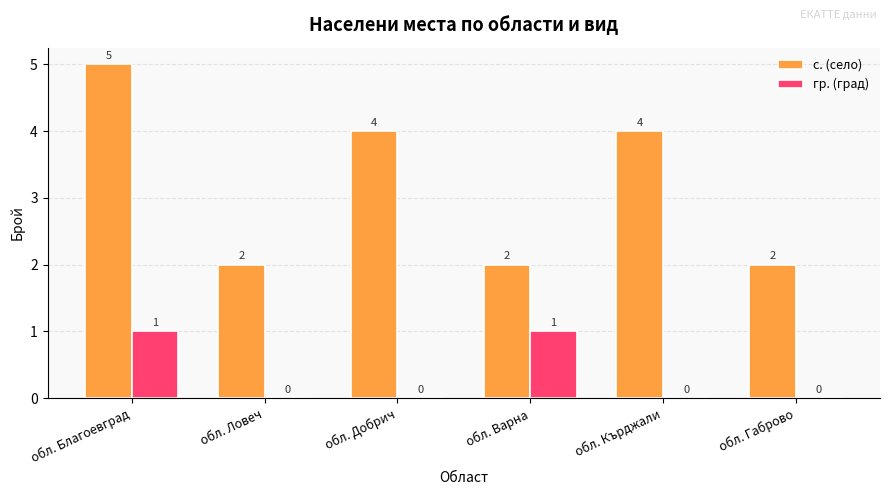

At which category does the chart reach its peak across all series?

обл. Благоевград